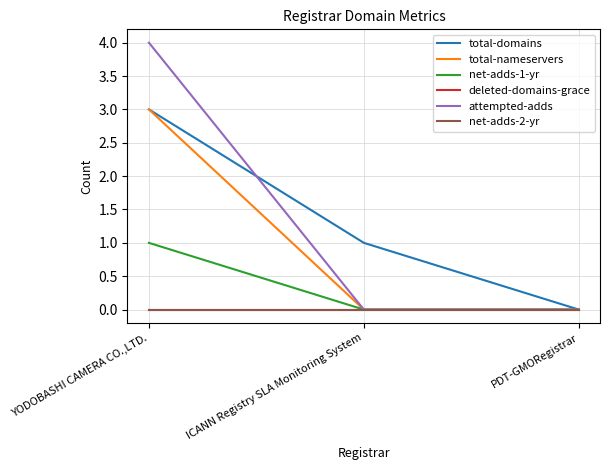

What is the sum of all attempted-adds values?

4